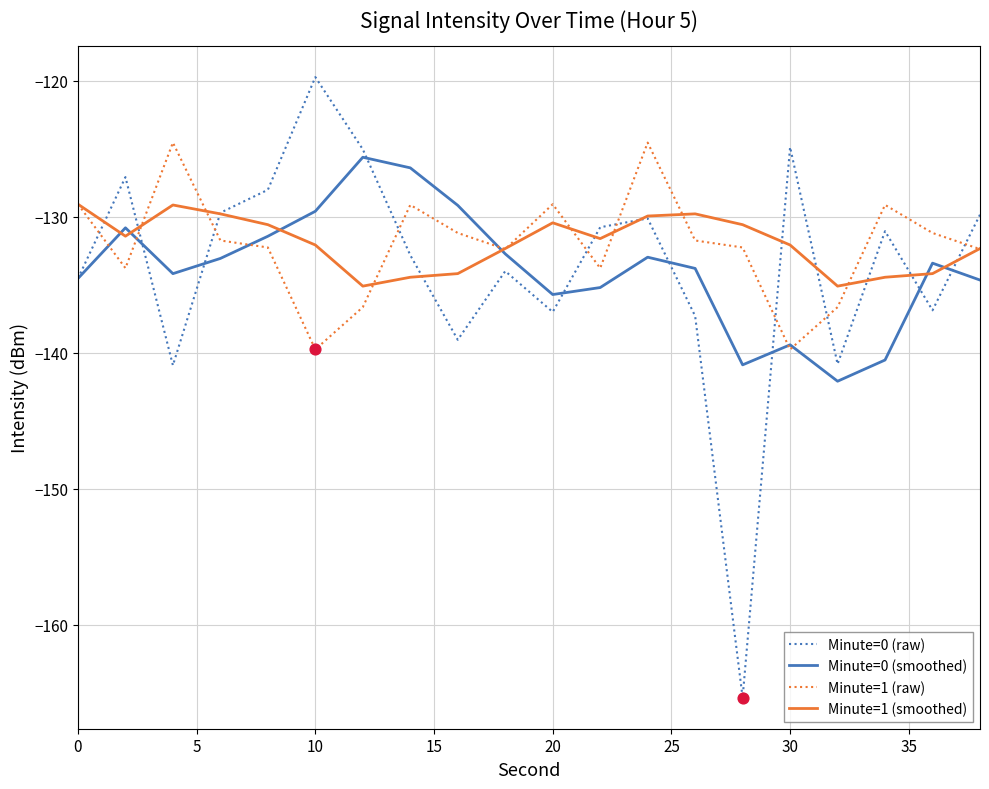

Which series has the widest spread of values?

Minute=0 (raw)